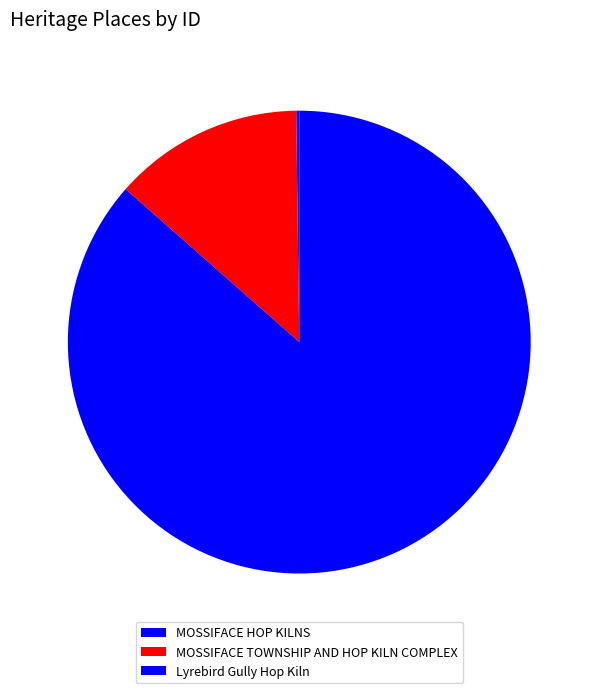

To the nearest percent, what percentage of the pie is MOSSIFACE TOWNSHIP AND HOP KILN COMPLEX?

13%